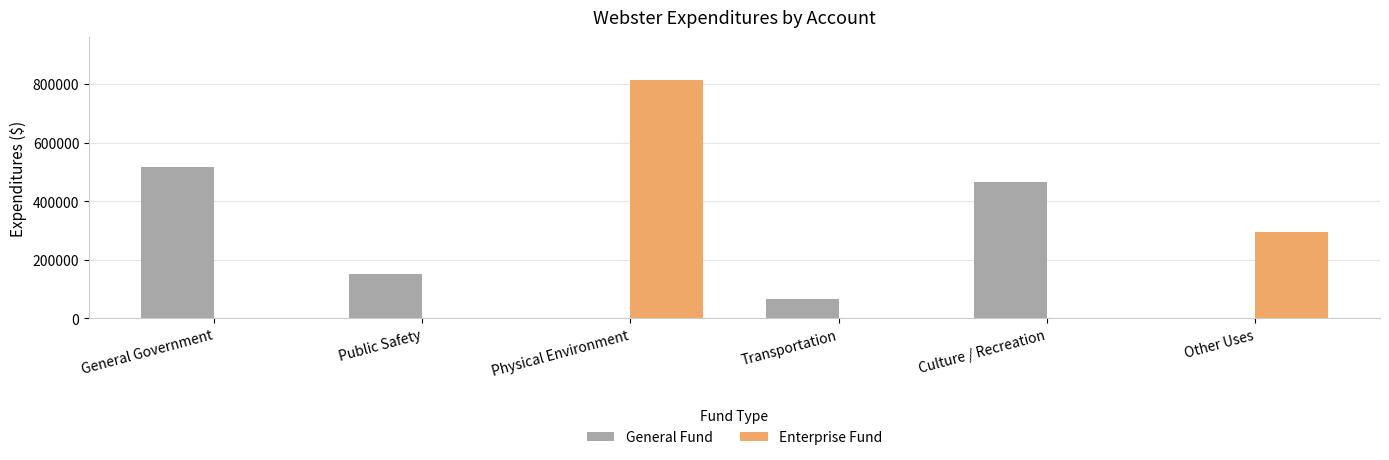

At which category is the sum across all series the highest?

Physical Environment